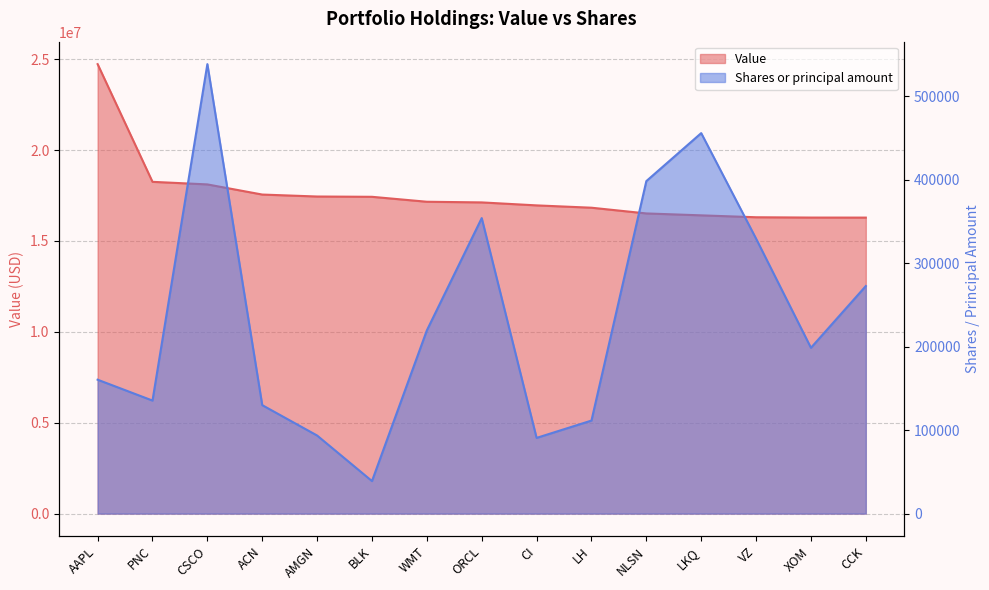

Which series has the widest spread of values?

Value